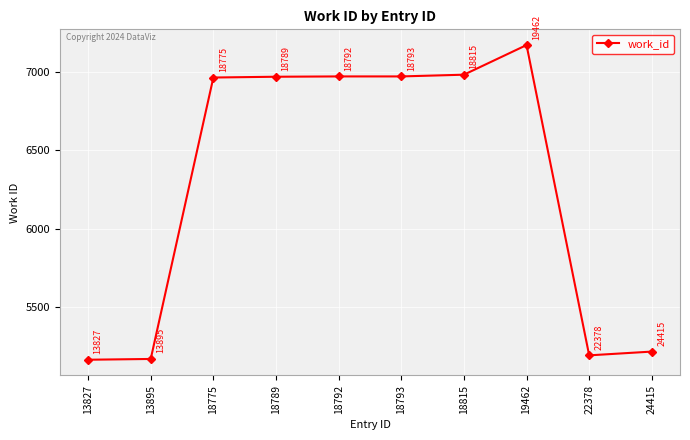

What is the average value?

6277